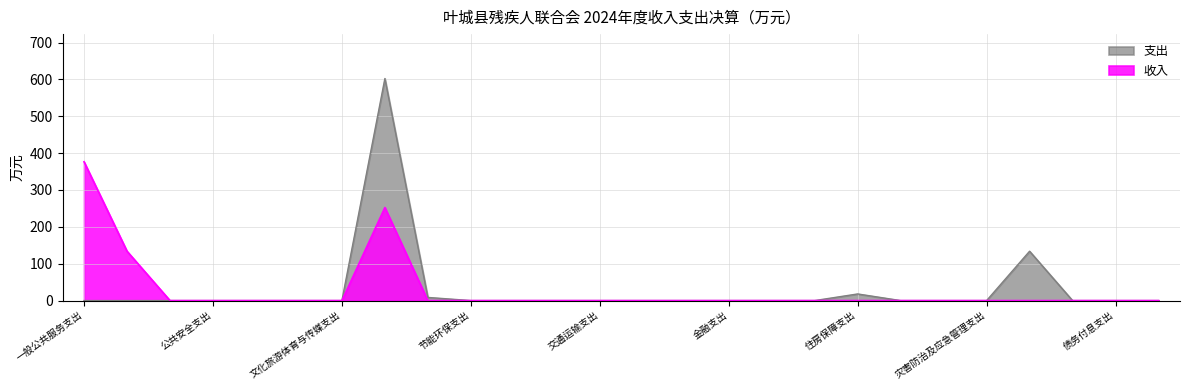

Rank the series by their maximum value, from lowest to highest.

收入, 支出